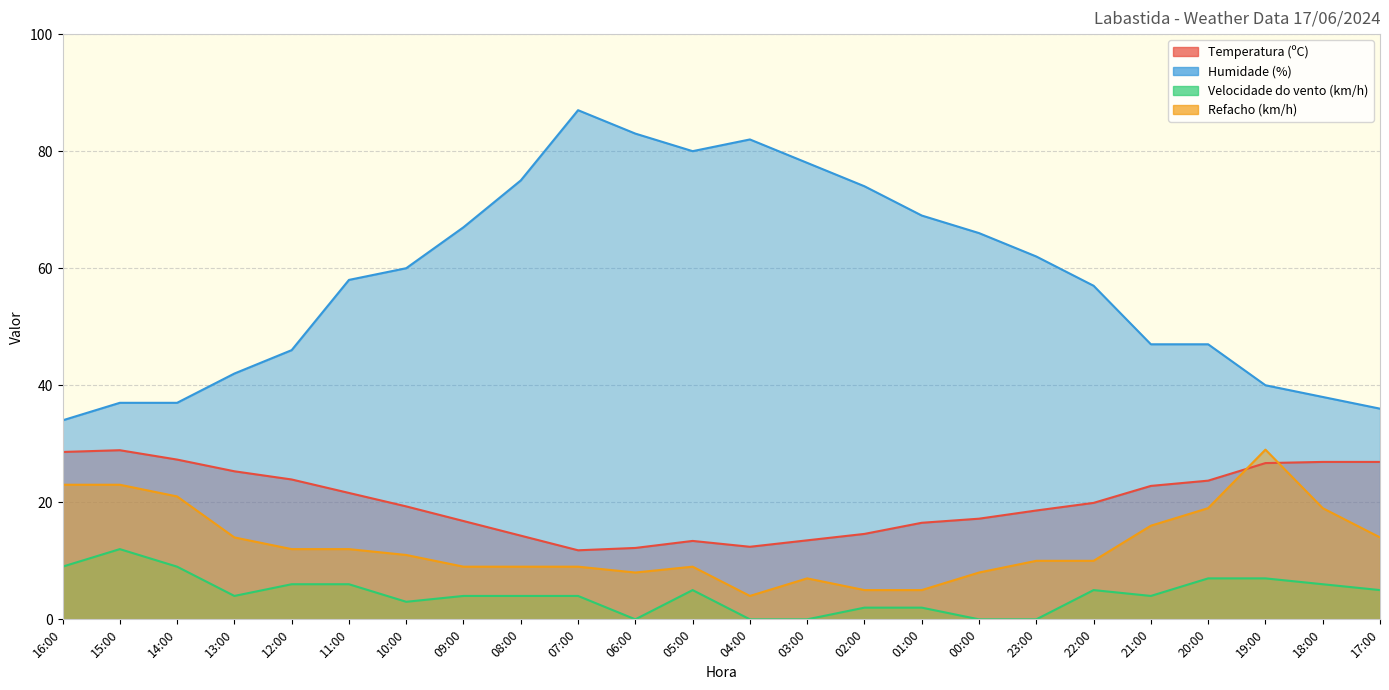

Where is Temperatura (ºC) nearest to the value 20?

22:00